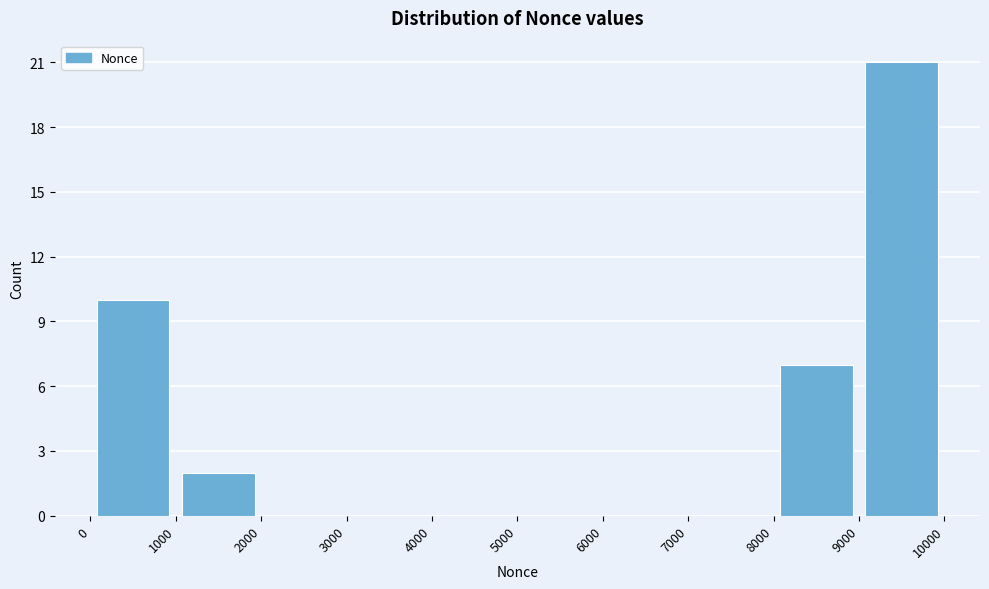

Reading left to right, transcribe this chart: for each bar, give the range it covers on the x-axis and its height. The values are not printed on the chart, so give them approximately, as read against the axis.

0 to 1000: 10
1000 to 2000: 2
2000 to 3000: 0
3000 to 4000: 0
4000 to 5000: 0
5000 to 6000: 0
6000 to 7000: 0
7000 to 8000: 0
8000 to 9000: 7
9000 to 10000: 21